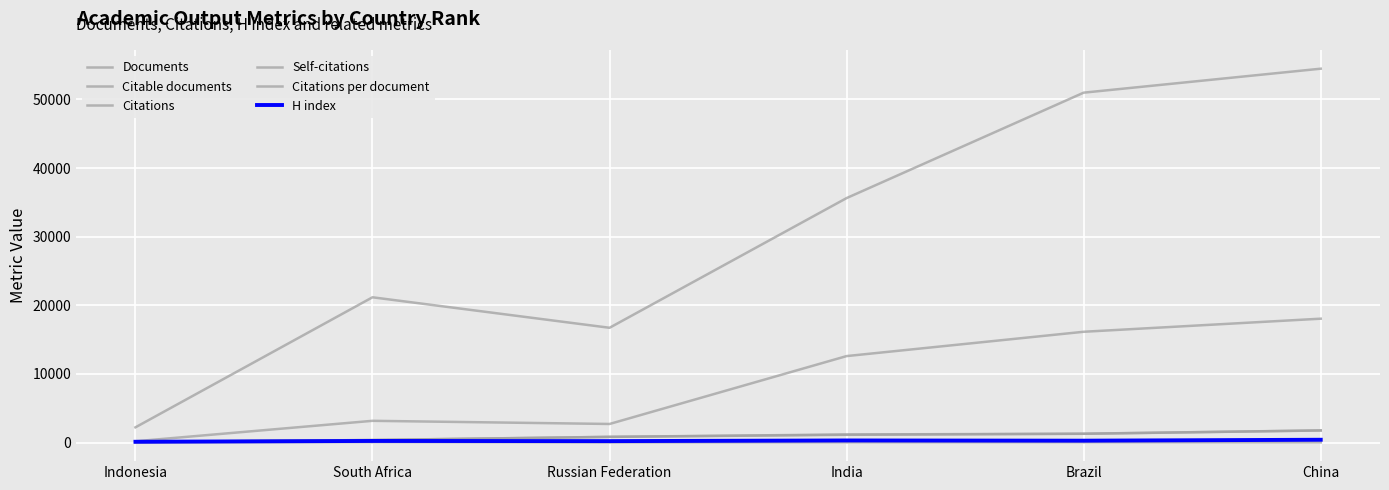

What is the greatest value displayed?

54478.0